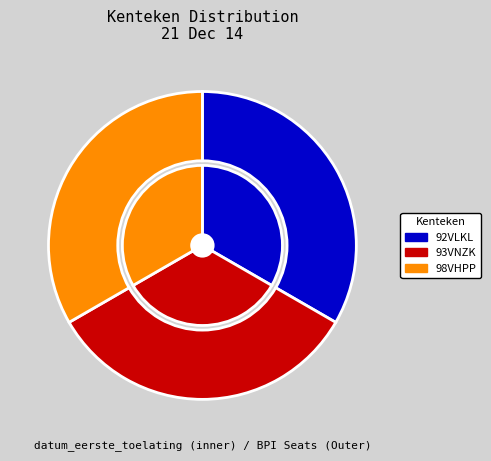

Count the number of slices in the pie.

3